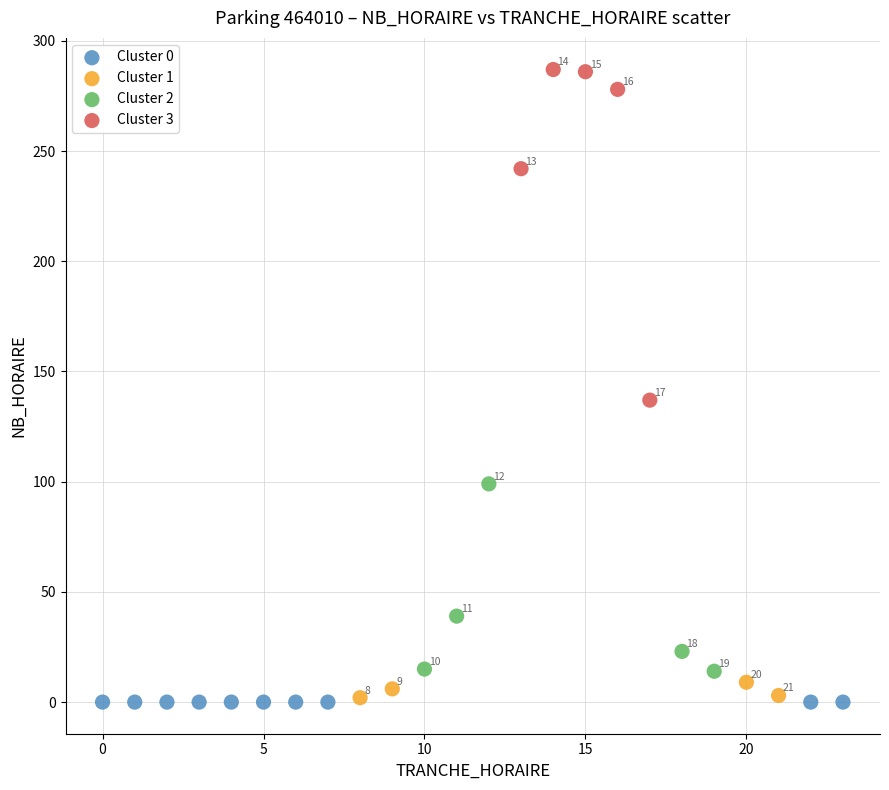

Which series contains the highest Y value?

Cluster 3